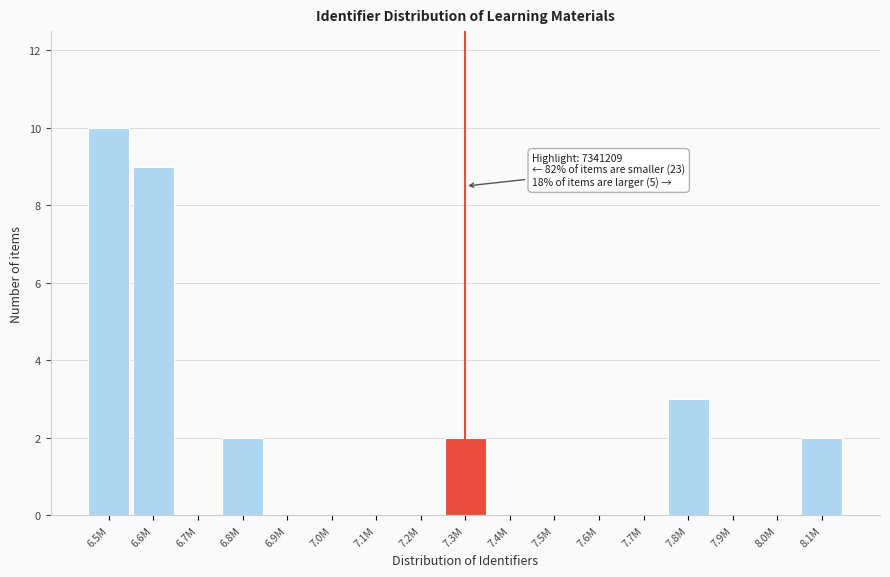

Reading left to right, list all the values displayed in this chart.

6.5M=10	6.6M=9	6.7M=0	6.8M=2	6.9M=0	7.0M=0	7.1M=0	7.2M=0	7.3M=2	7.4M=0	7.5M=0	7.6M=0	7.7M=0	7.8M=3	7.9M=0	8.0M=0	8.1M=2